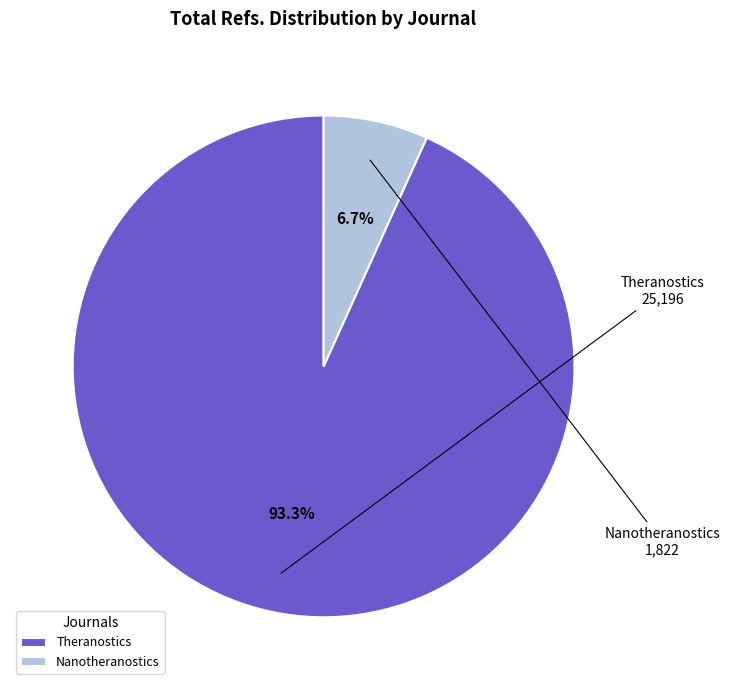

Between Theranostics and Nanotheranostics, which is larger?

Theranostics